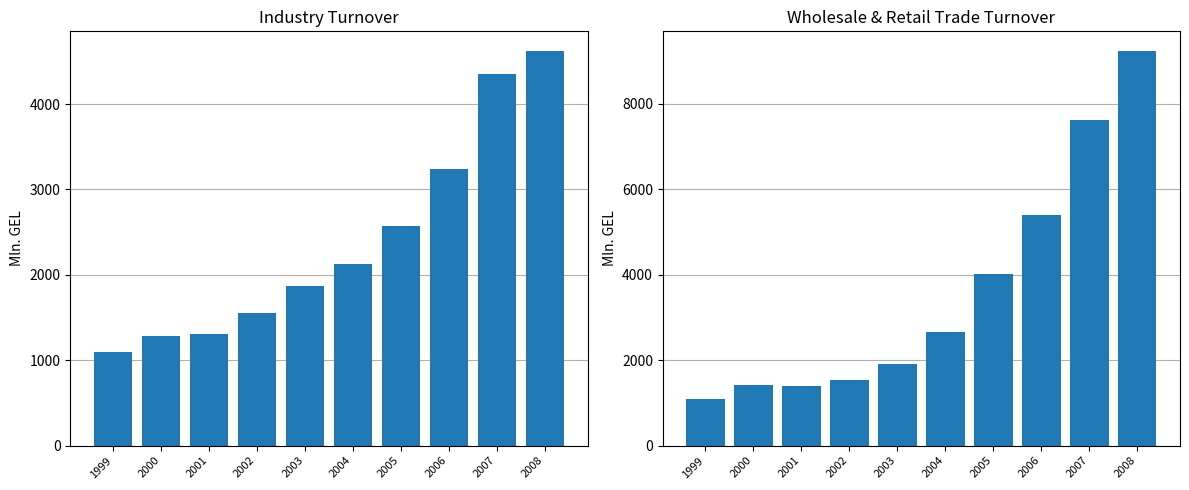

What are all the series names shown in the legend?

Industry, Wholesale and retail trade